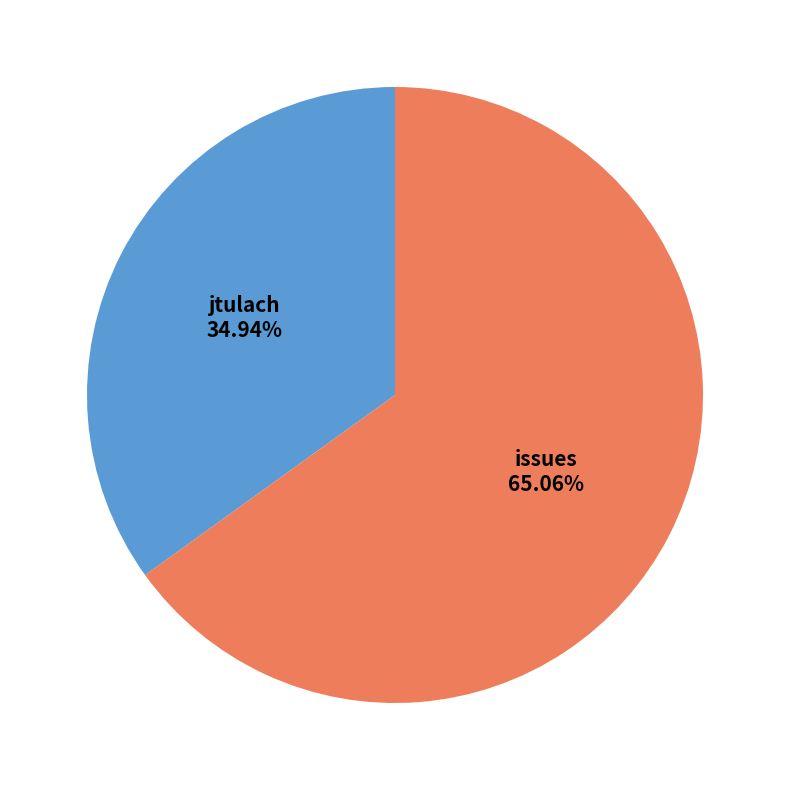

How many slices are in this pie chart?

2